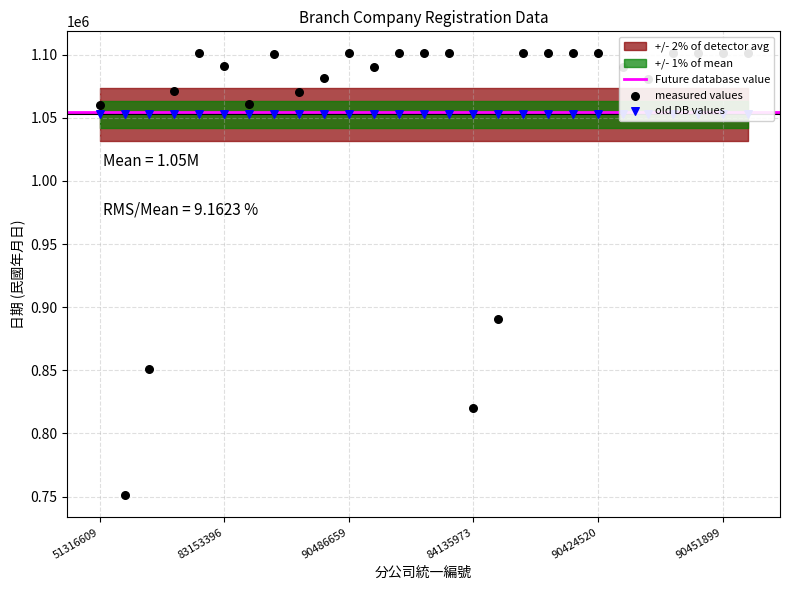

Between 83508550 and 90890709, which is larger?

90890709